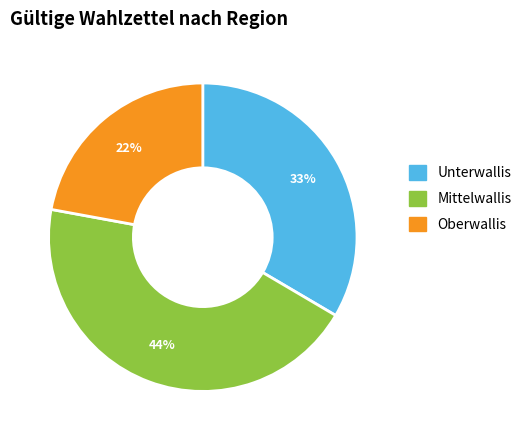

Is it true that Unterwallis is 27% of the pie?

False